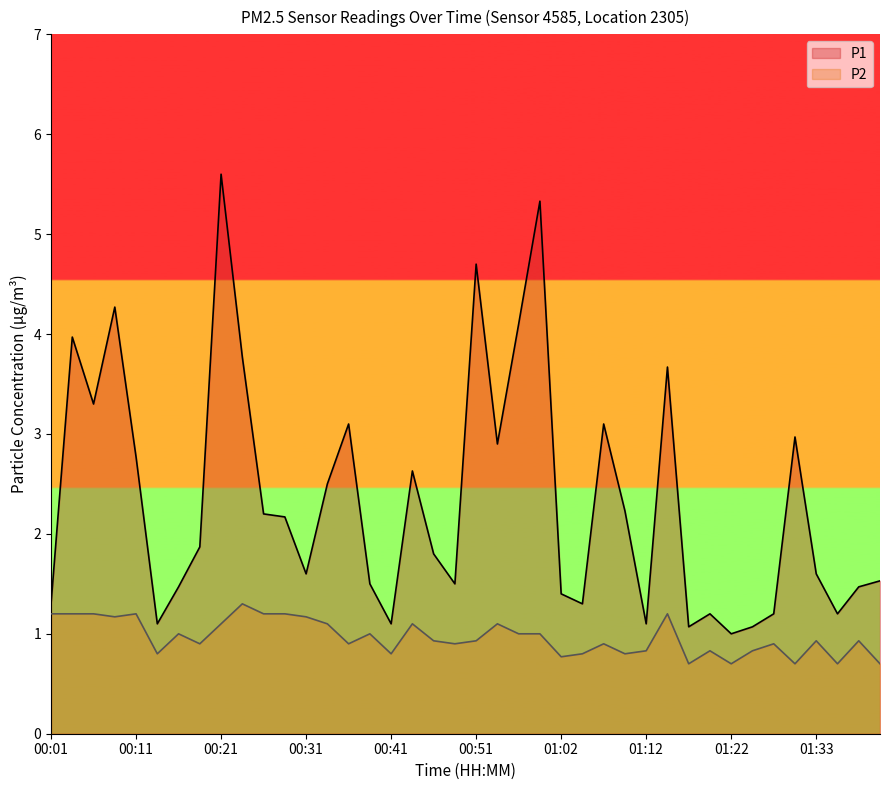

What are all the series names shown in the legend?

P1, P2